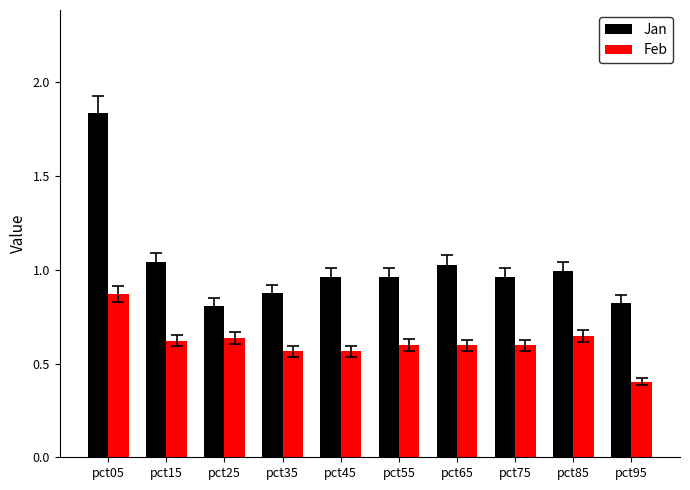

Which series has the widest spread of values?

Jan